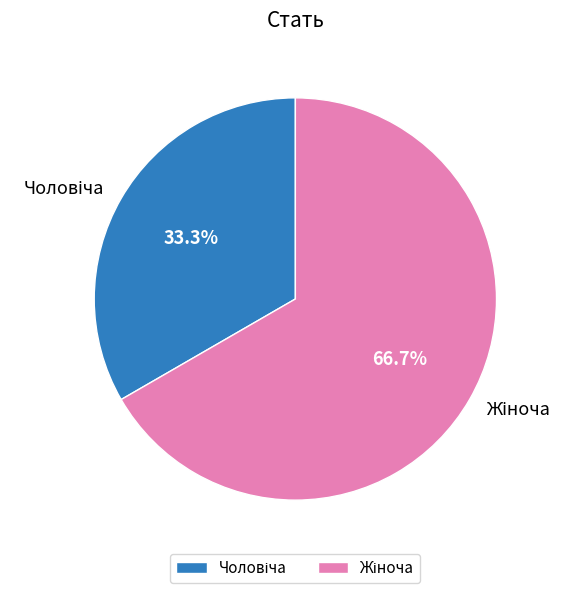

Is there a majority slice in this chart?

Yes